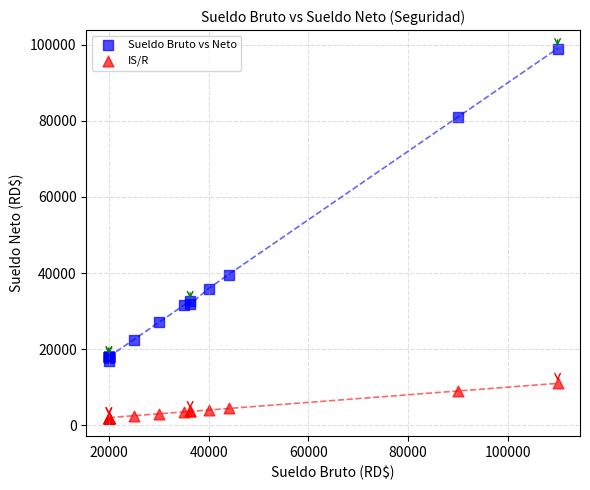

Which series contains the highest Y value?

Sueldo Bruto vs Neto